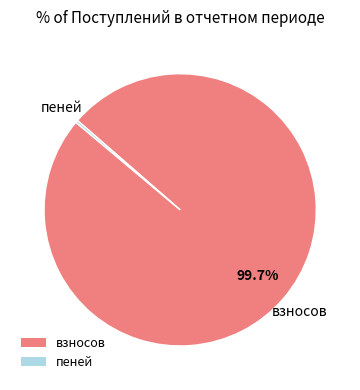

Does any single category account for the majority?

Yes